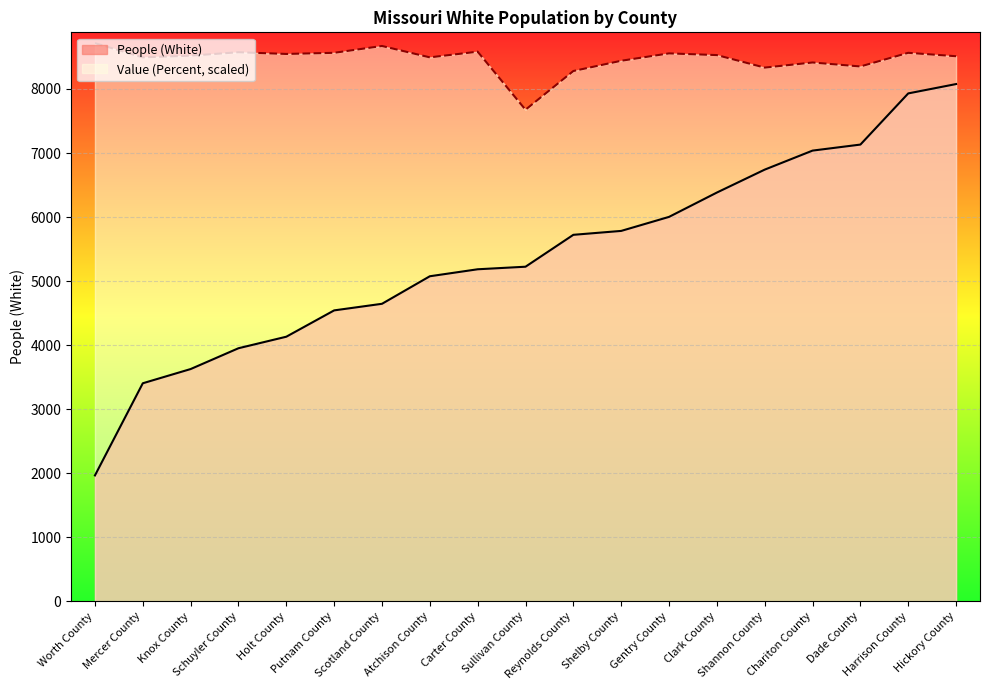

What is the spread (max minus min) of values at Atchison County?

3417.8